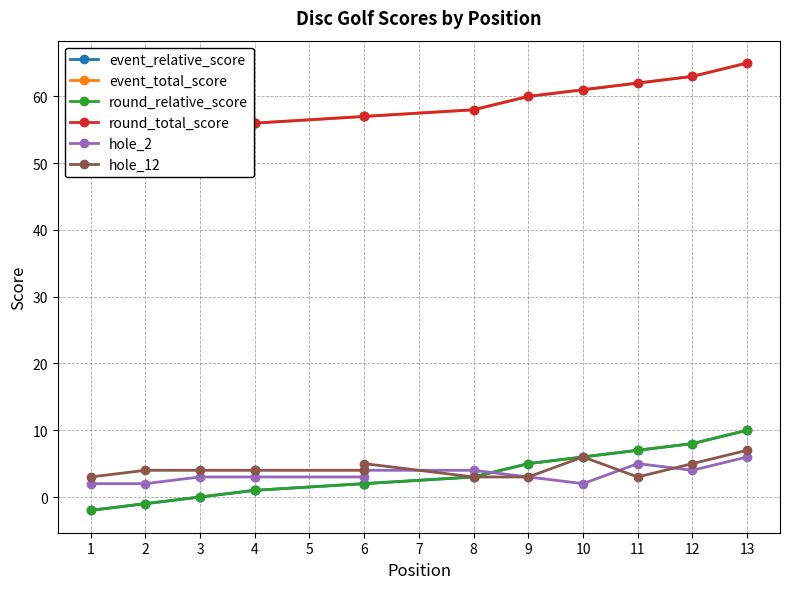

What is the average value of the round_total_score series?

58